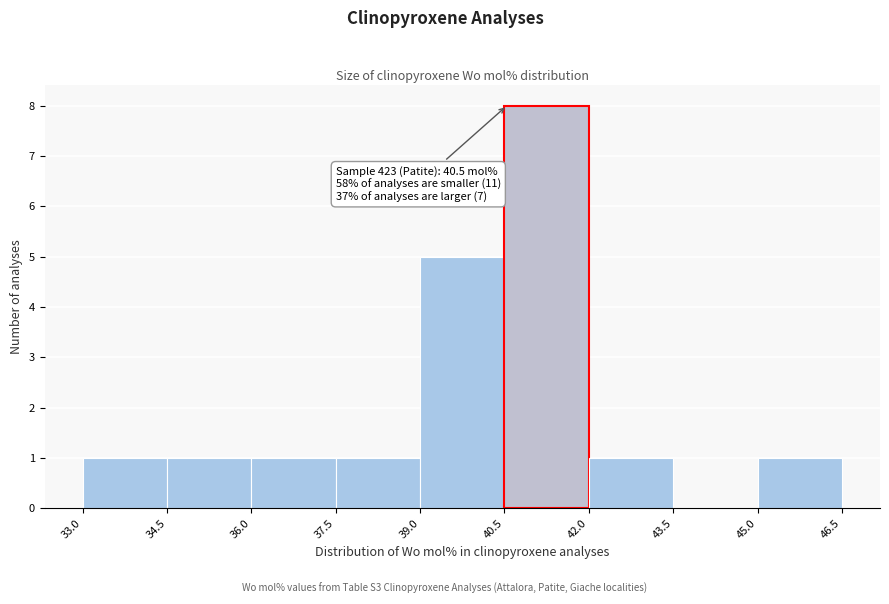

Which range on the x-axis has the tallest bar?

40.5 to 42.0